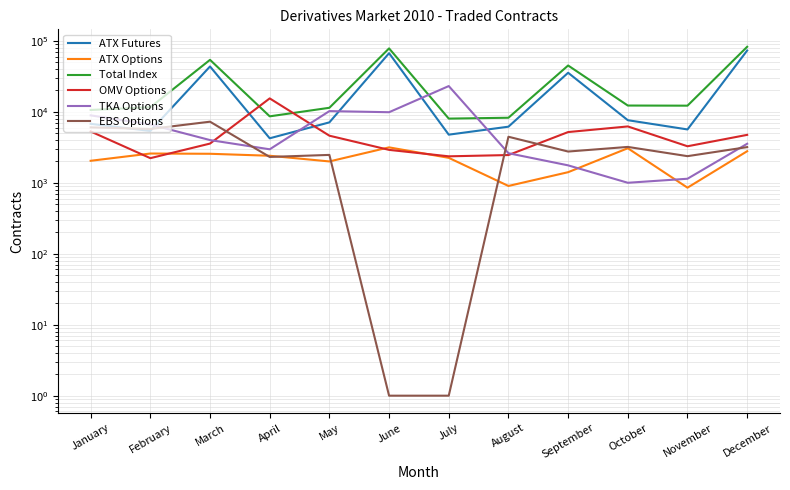

What is the total value across all series at April?

35998